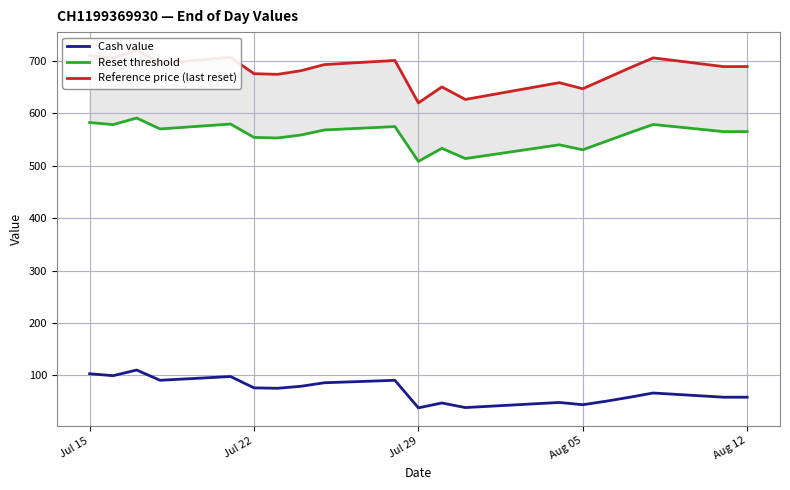

What is the difference between the maximum and second lowest values in the Reset threshold series?

77.4